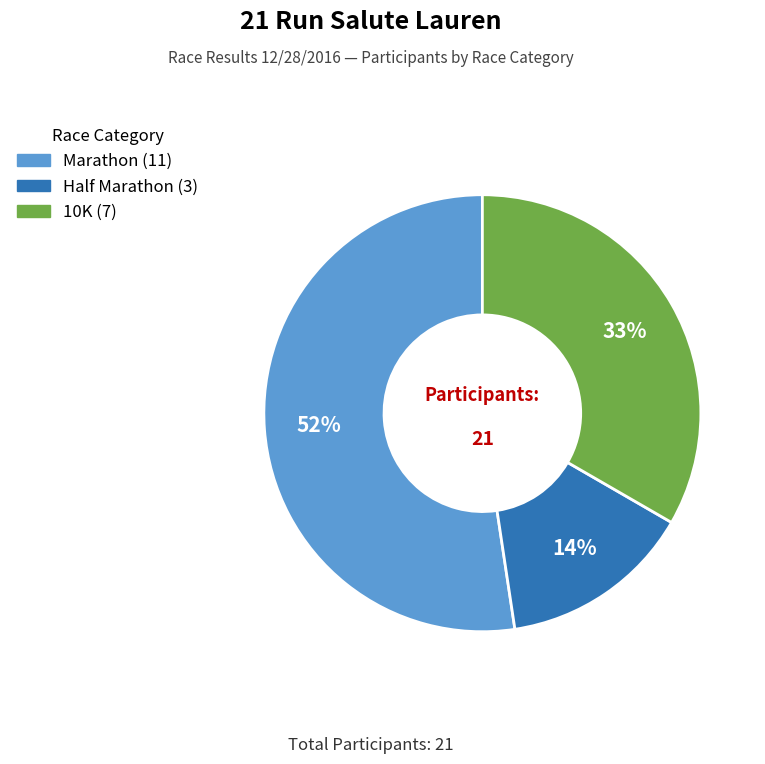

To the nearest percent, what is the difference between the largest and smallest slice percentages?

38%